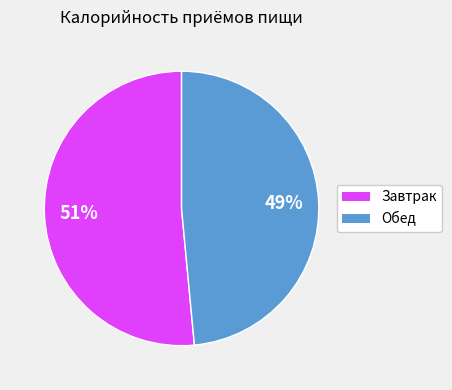

Rank the categories by value from highest to lowest.

Завтрак, Обед